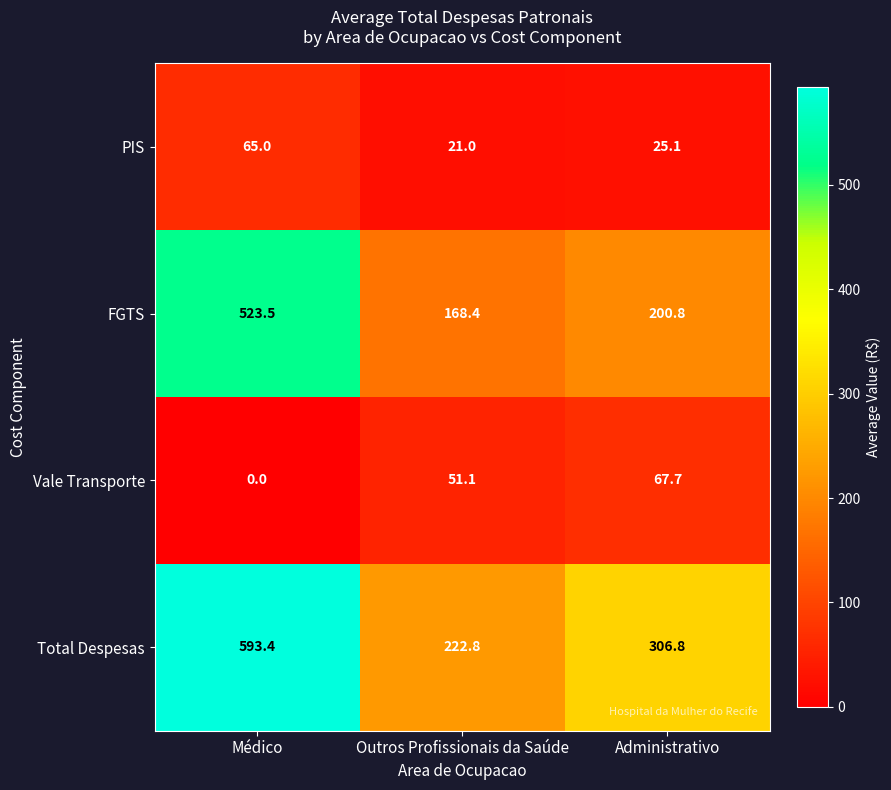

What is the average value of the FGTS series?

297.6